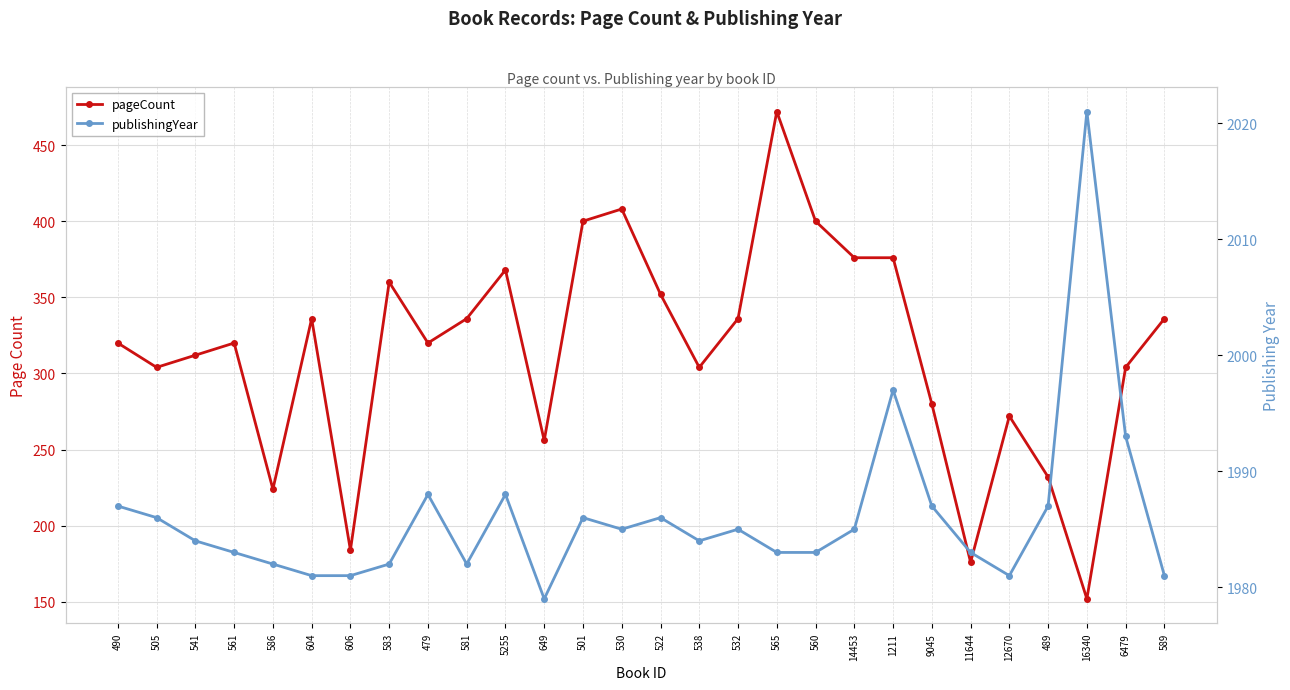

True or false: publishingYear has more than 2 points higher than both neighbors.

True